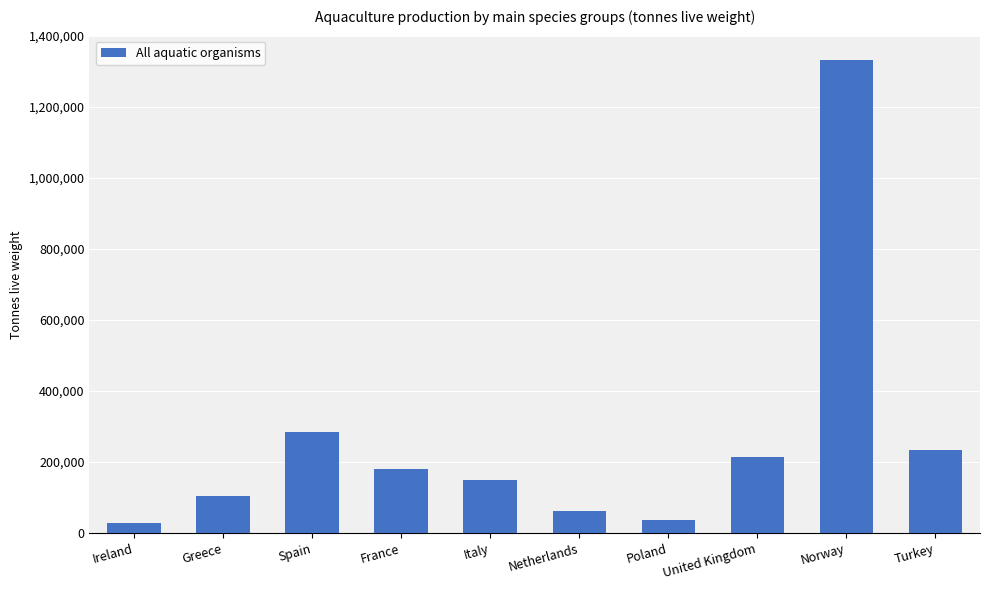

What is the smallest value displayed?

29327.0